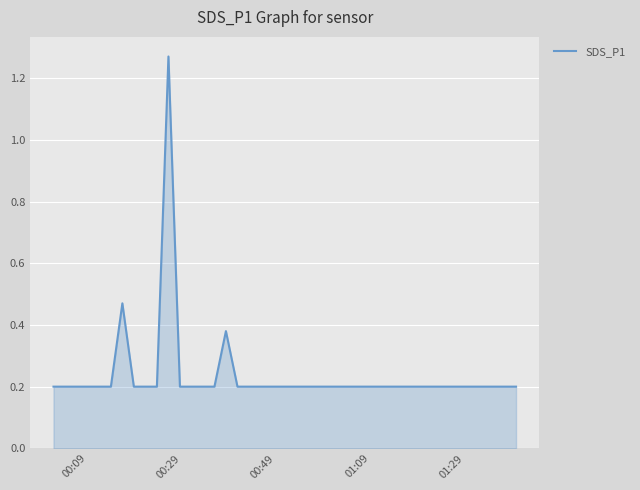

What is the sum of all values?

9.5